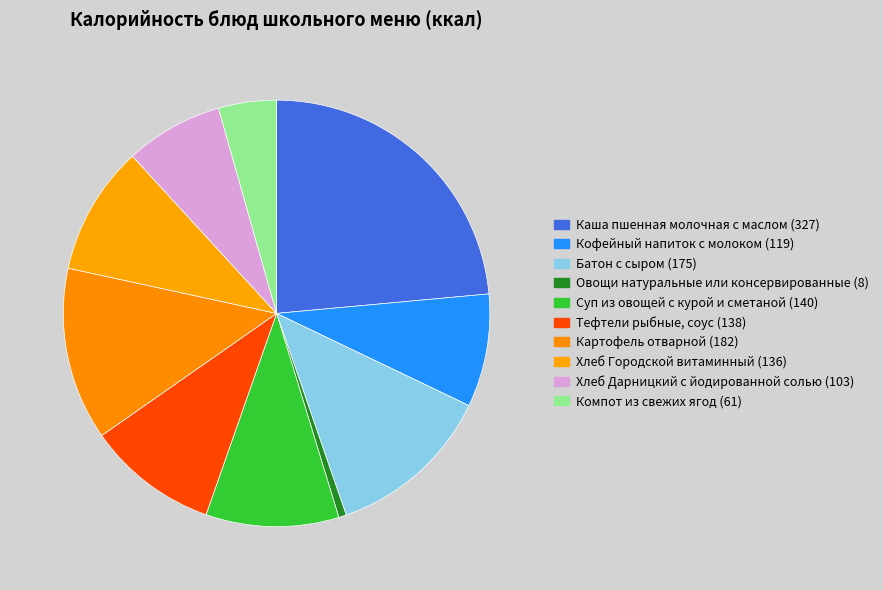

How many segments does this pie chart have?

10